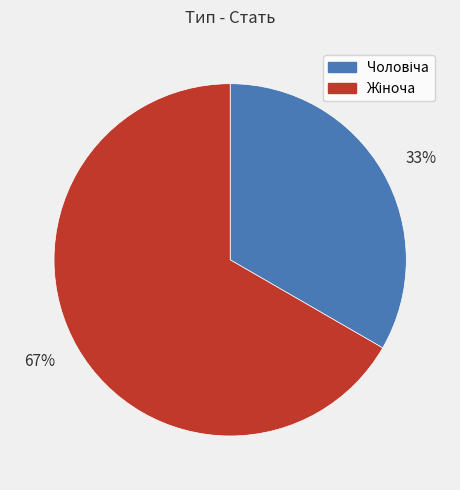

What is the majority slice?

67%